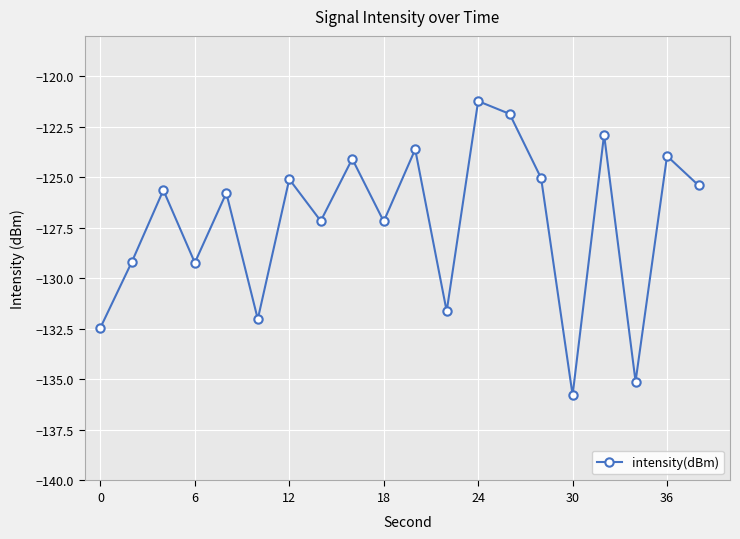

What is the minimum value shown in the chart?

-135.8